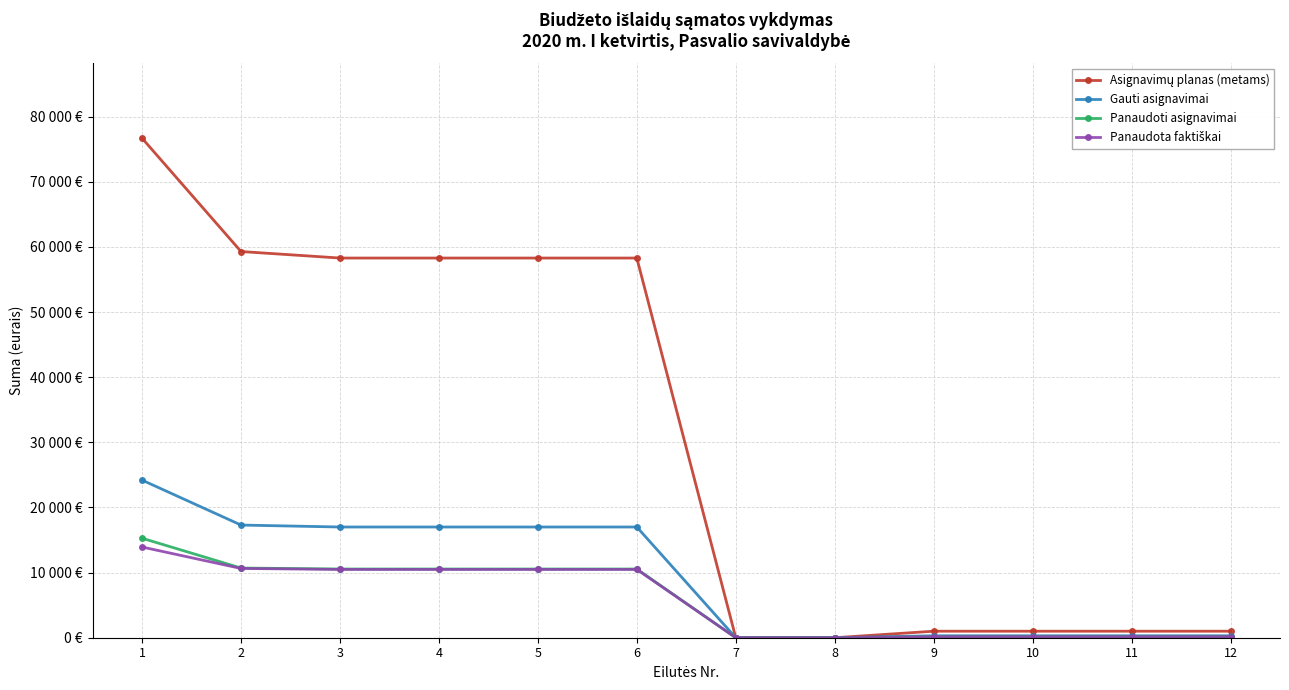

Reading left to right, extract all data points from this chart.

Asignavimų planas (metams): 1=76700.0	2=59300.0	3=58300.0	4=58300.0	5=58300.0	6=58300.0	7=0.0	8=0.0	9=1000.0	10=1000.0	11=1000.0	12=1000.0
Gauti asignavimai: 1=24200.0	2=17300.0	3=17000.0	4=17000.0	5=17000.0	6=17000.0	7=0.0	8=0.0	9=300.0	10=300.0	11=300.0	12=300.0
Panaudoti asignavimai: 1=15277.4	2=10700.8	3=10549.5	4=10549.5	5=10549.5	6=10549.5	7=0.0	8=0.0	9=151.3	10=151.3	11=151.3	12=151.3
Panaudota faktiškai: 1=13928.2	2=10636.9	3=10485.6	4=10485.6	5=10485.6	6=10485.6	7=0.0	8=0.0	9=151.3	10=151.3	11=151.3	12=151.3